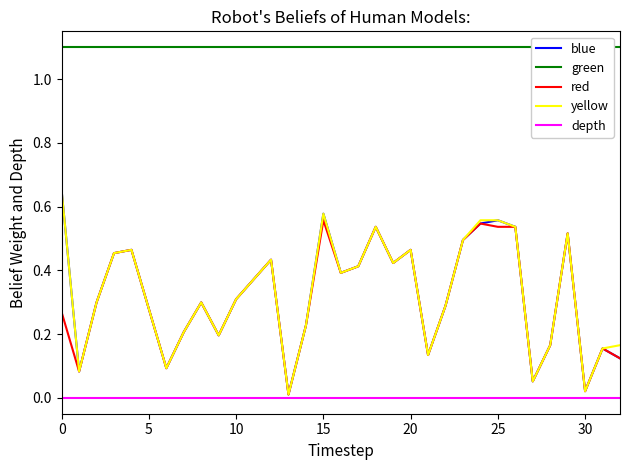

What is the label of the 32nd point from the left?

31